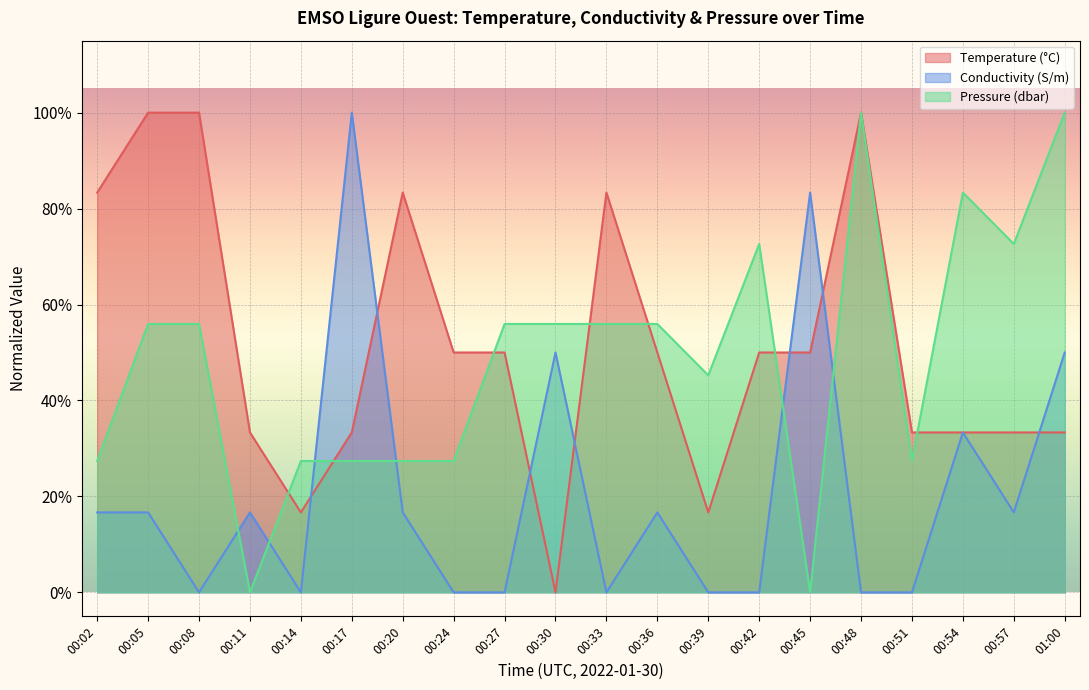

The value of Conductivity at 01:00 is 0.5. True or false?

True